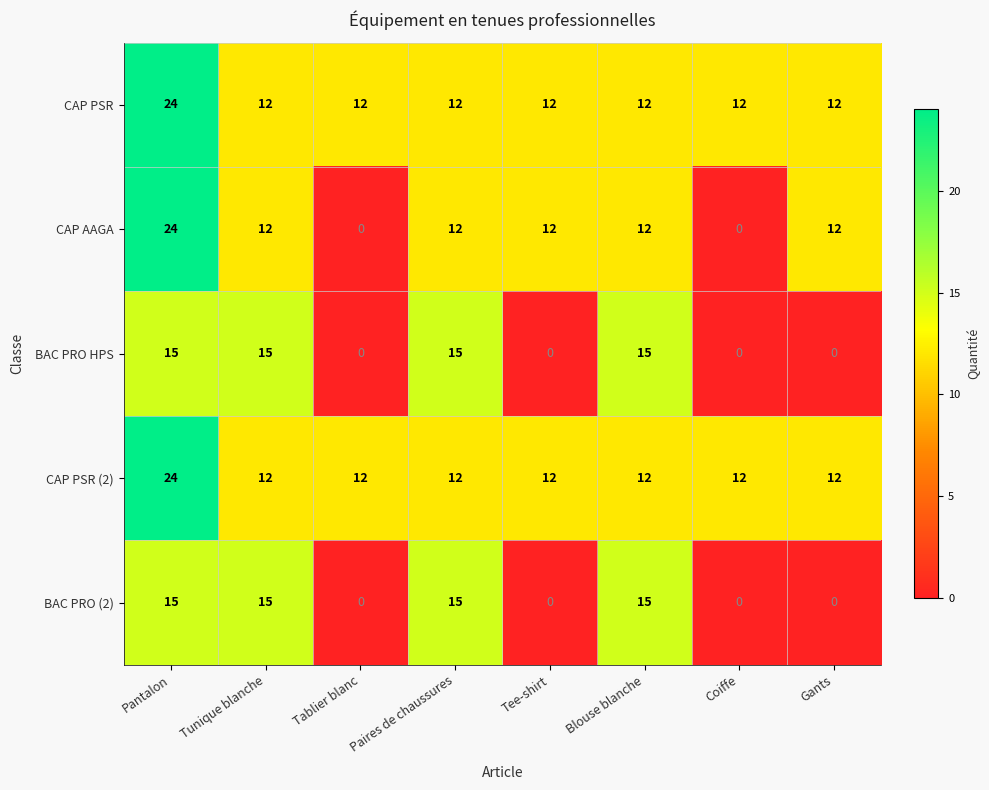

The value of CAP PSR (2) at Tunique blanche is 12. True or false?

True